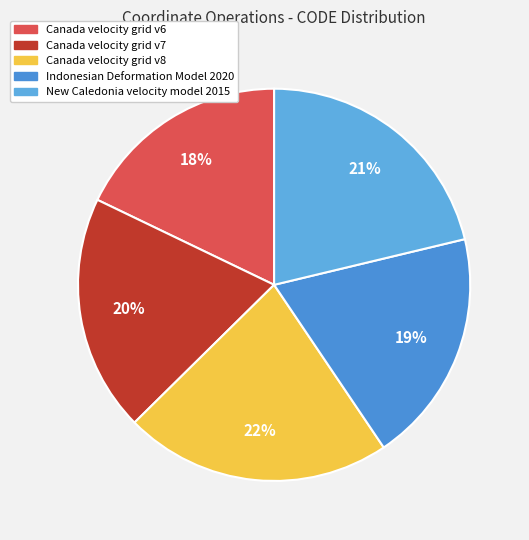

How many segments does this pie chart have?

5